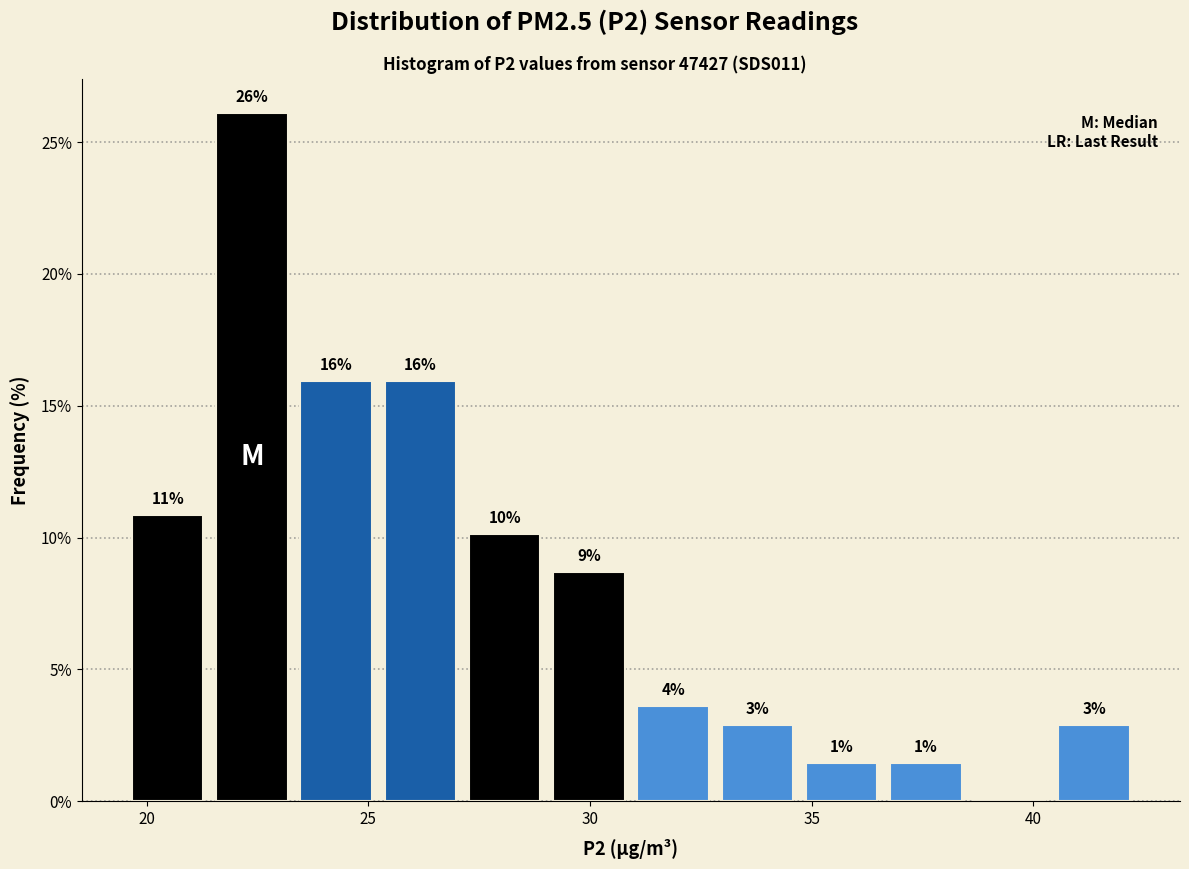

Around what value on the x-axis is the tallest bar? Give the approximate position of its centre, as read against the axis.

22.5